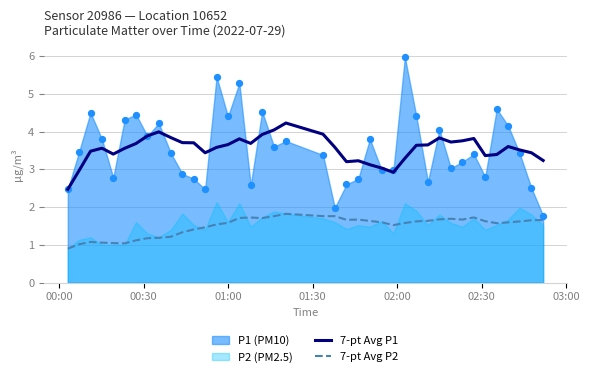

Which series has the largest total across all categories?

7-pt Avg P1